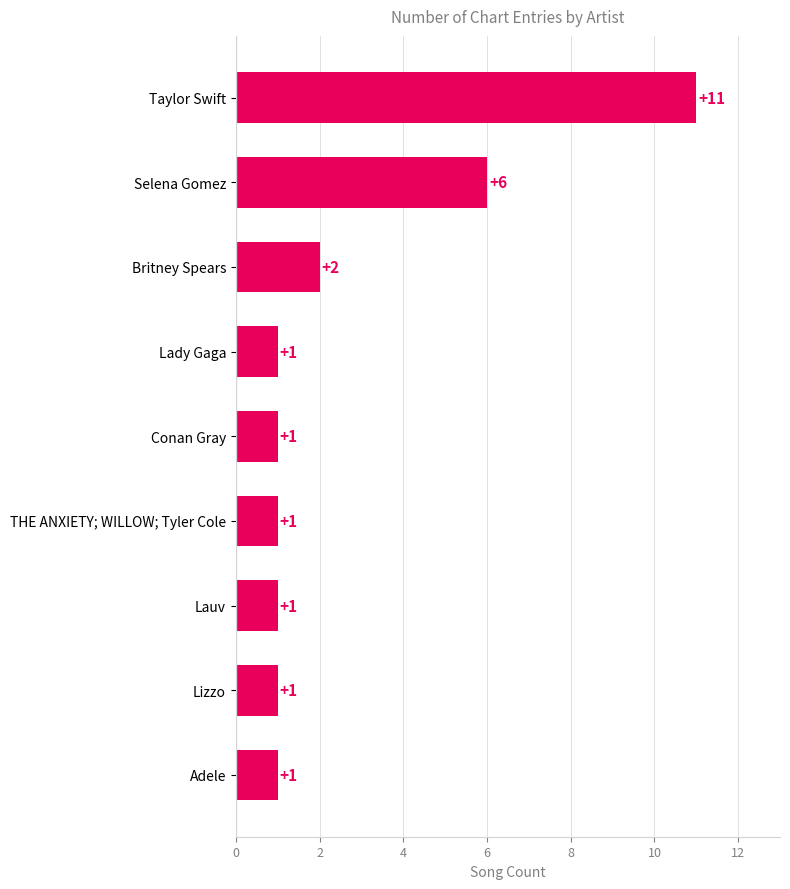

What is the difference between the second highest and minimum values?

5